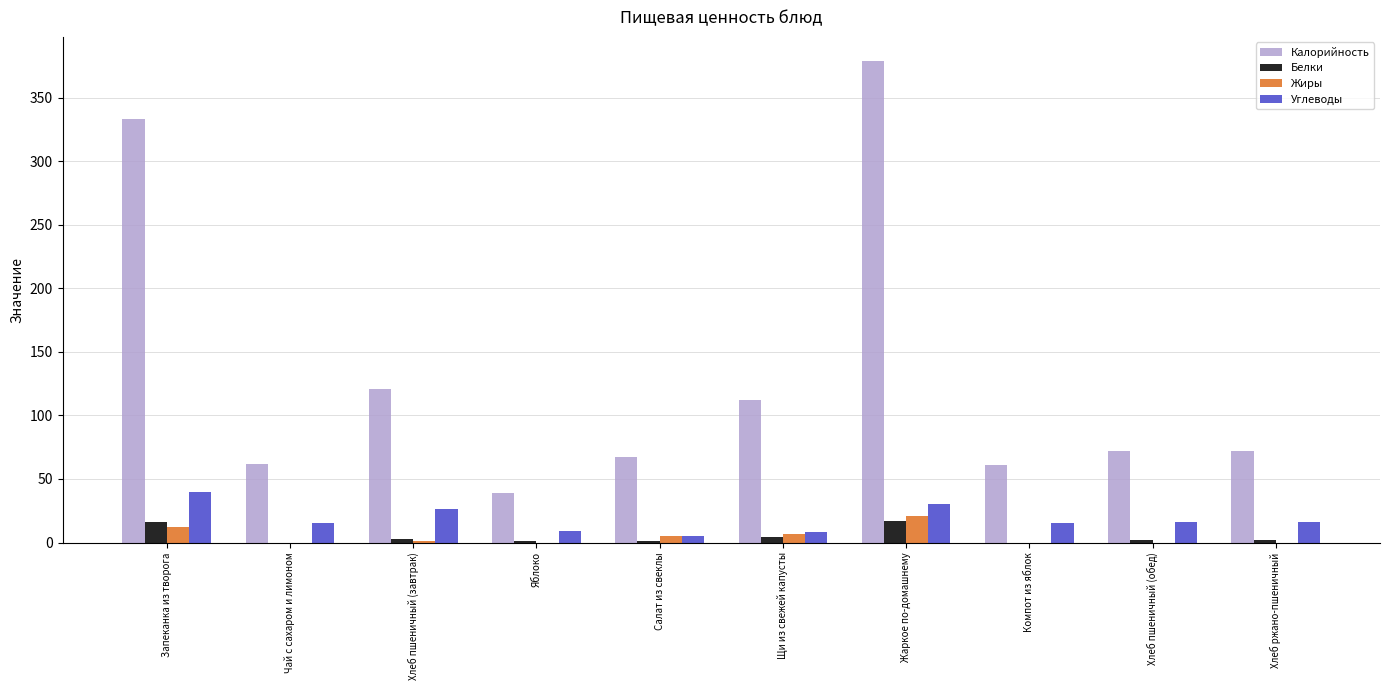

Are the bars grouped side by side (vs. stacked)?

Yes